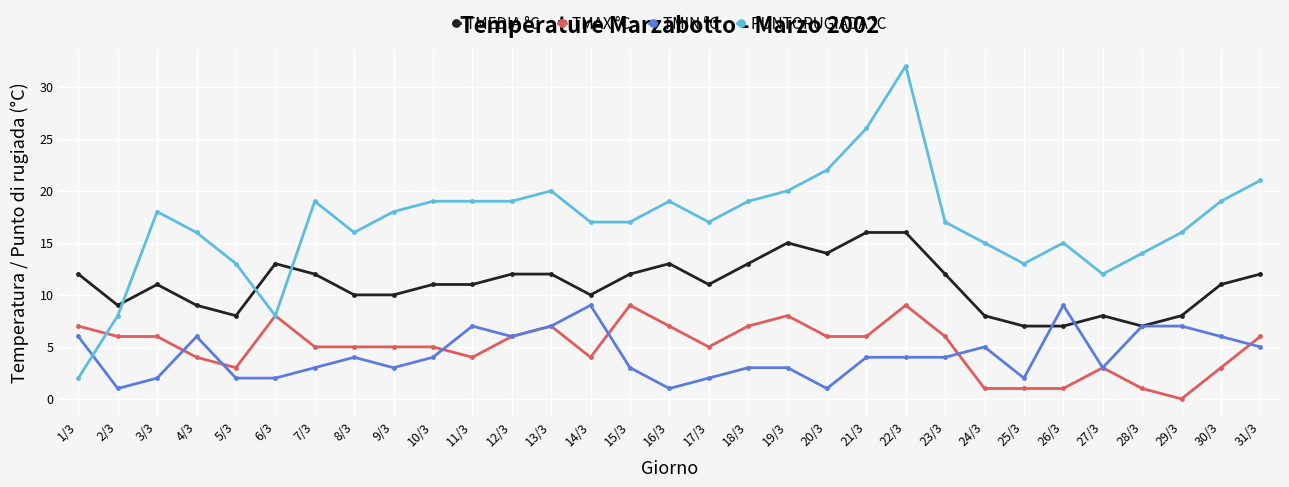

Which series has the largest range (max minus min)?

PUNTORUGIADA °C